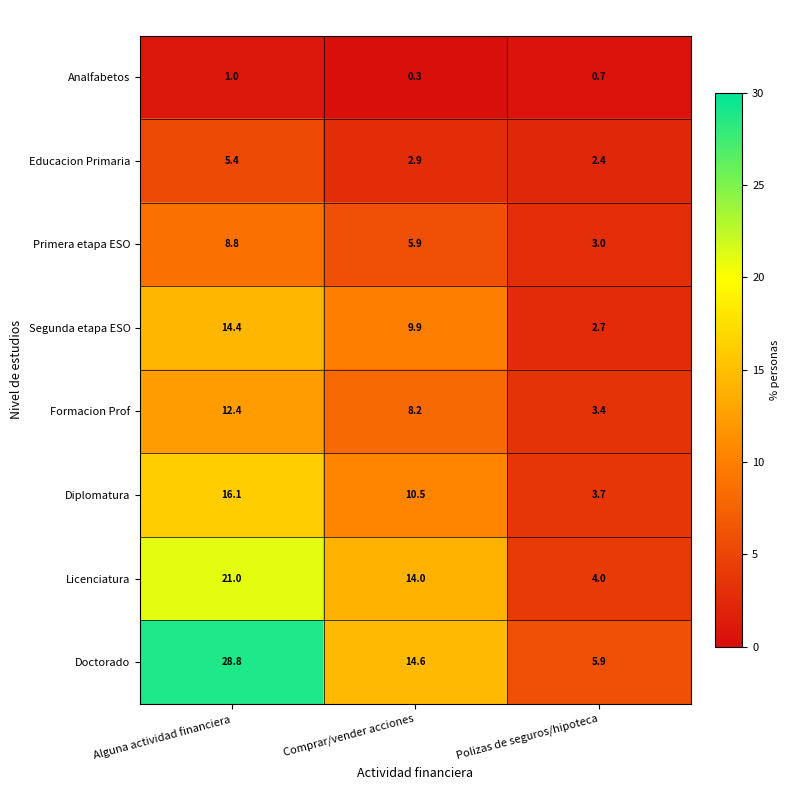

What is the total value across all series at Comprar/vender acciones?

66.3